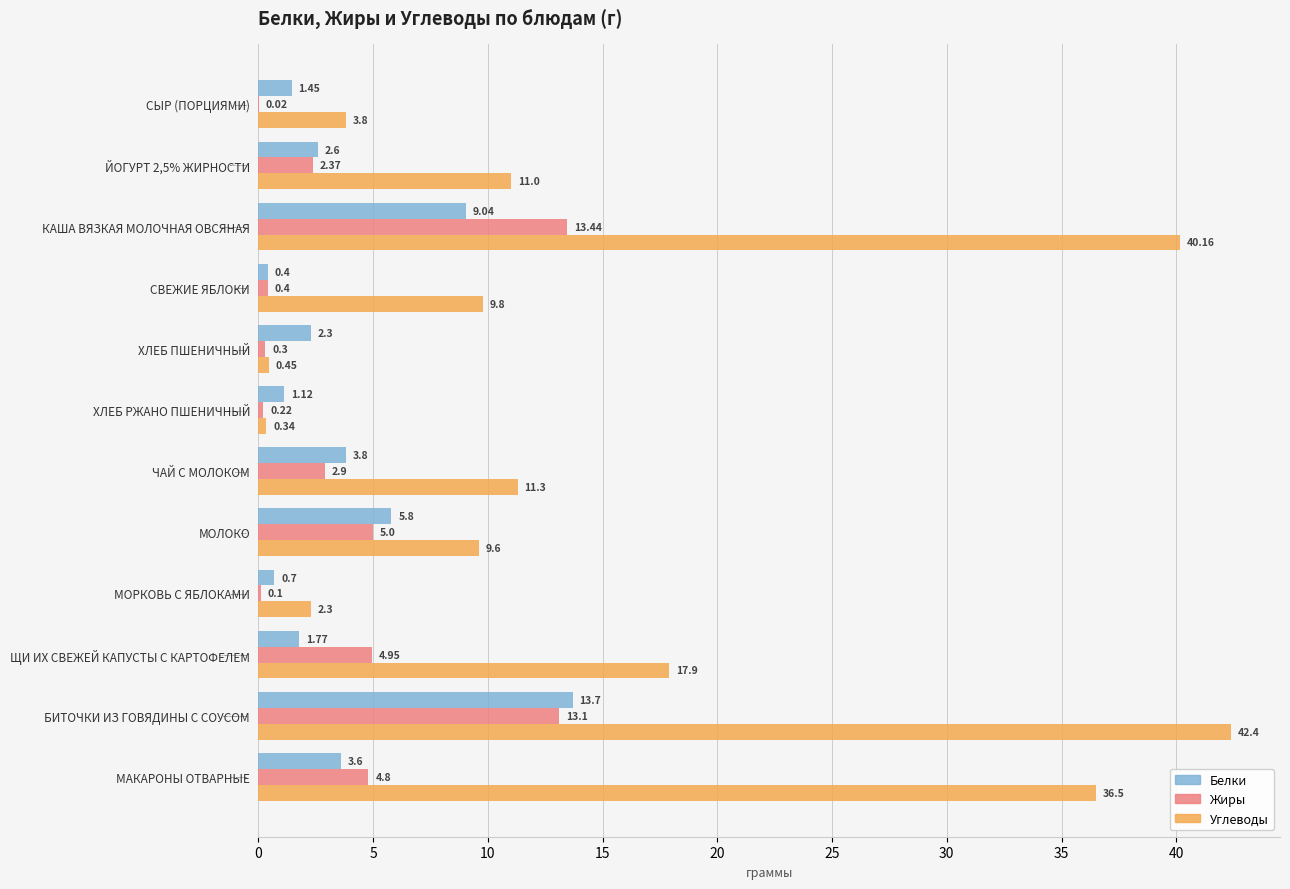

Which series has the largest total across all categories?

Углеводы